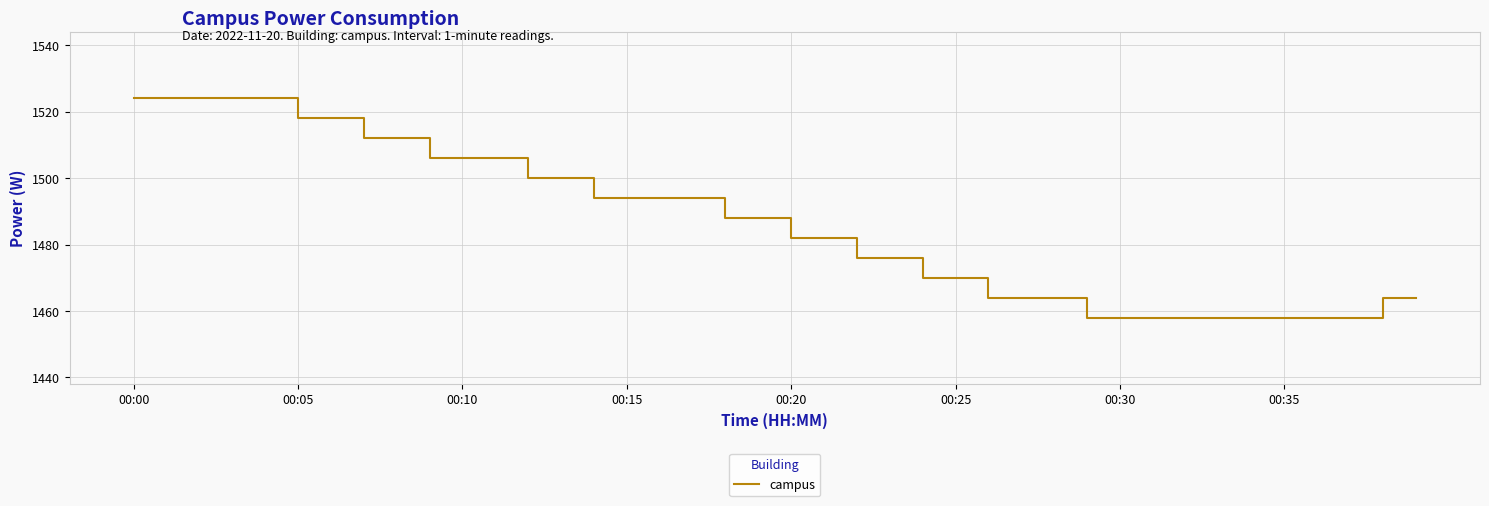

What is the difference between the maximum and minimum values?

66